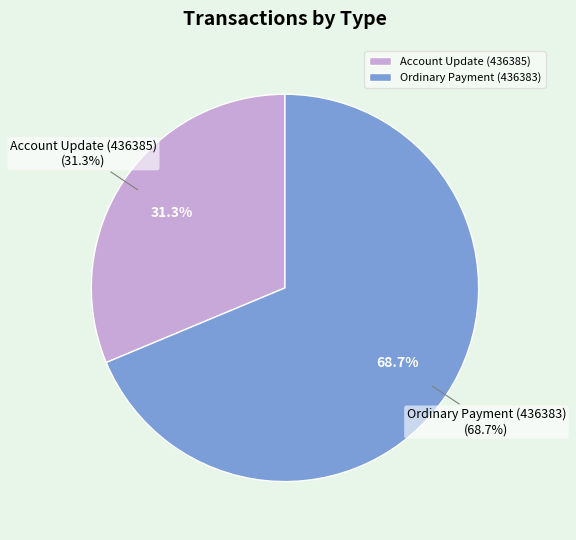

What portion of the pie excludes Ordinary Payment (436383)?

31.3%